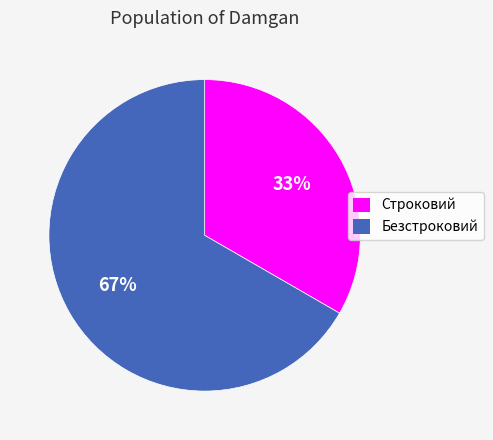

To the nearest percent, what is the combined percentage of Строковий and Безстроковий?

100%